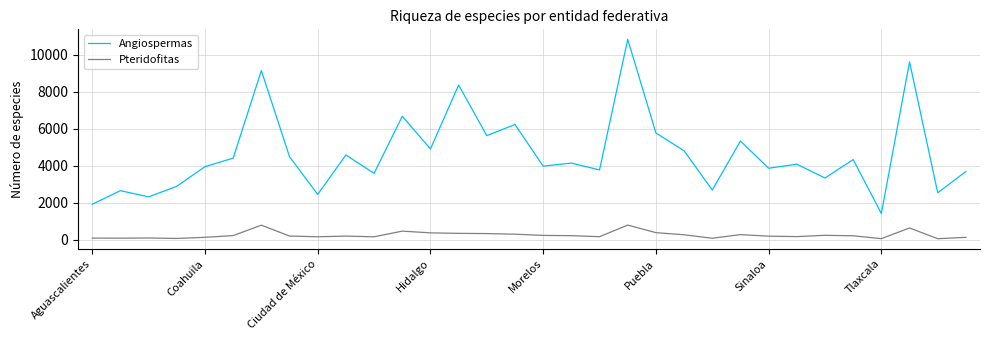

Which series has the largest total across all categories?

Angiospermas